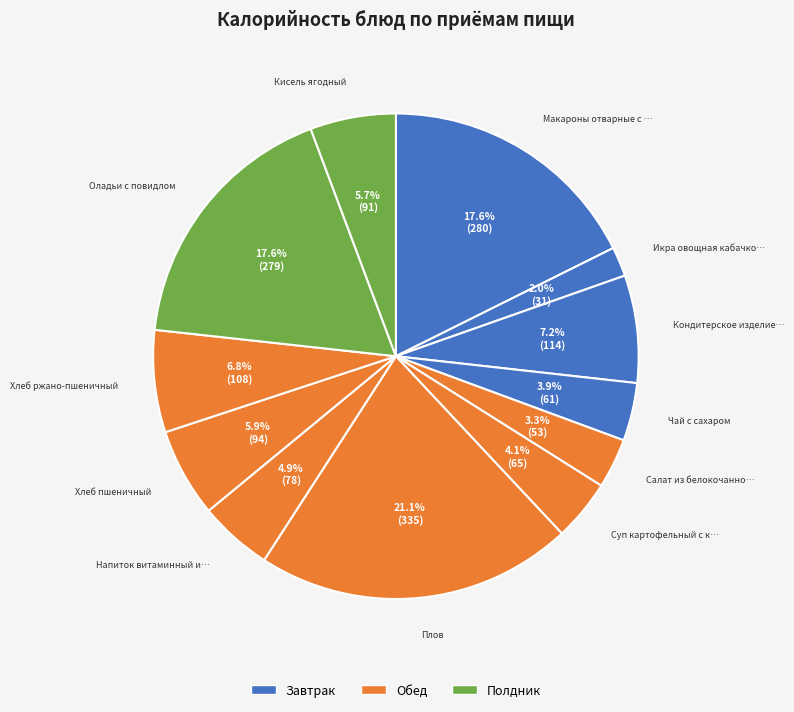

To the nearest percent, what is the average slice percentage?

8%